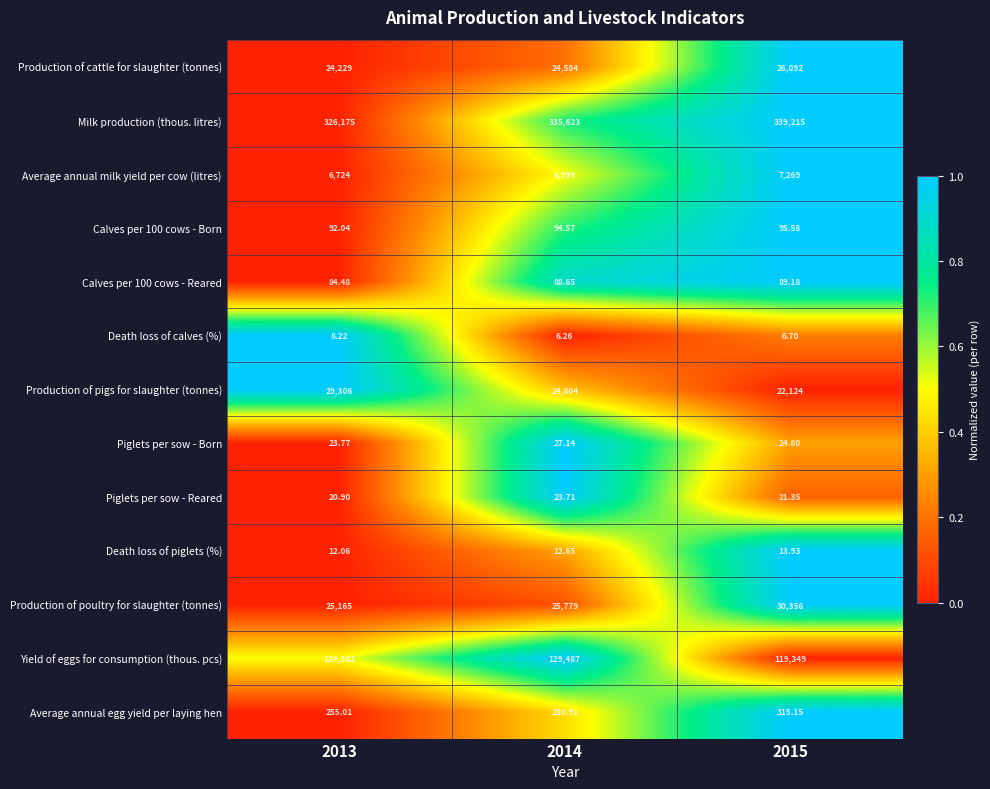

Which series changed the most between 2014 and 2015?

Yield of eggs for consumption (thous. pcs)